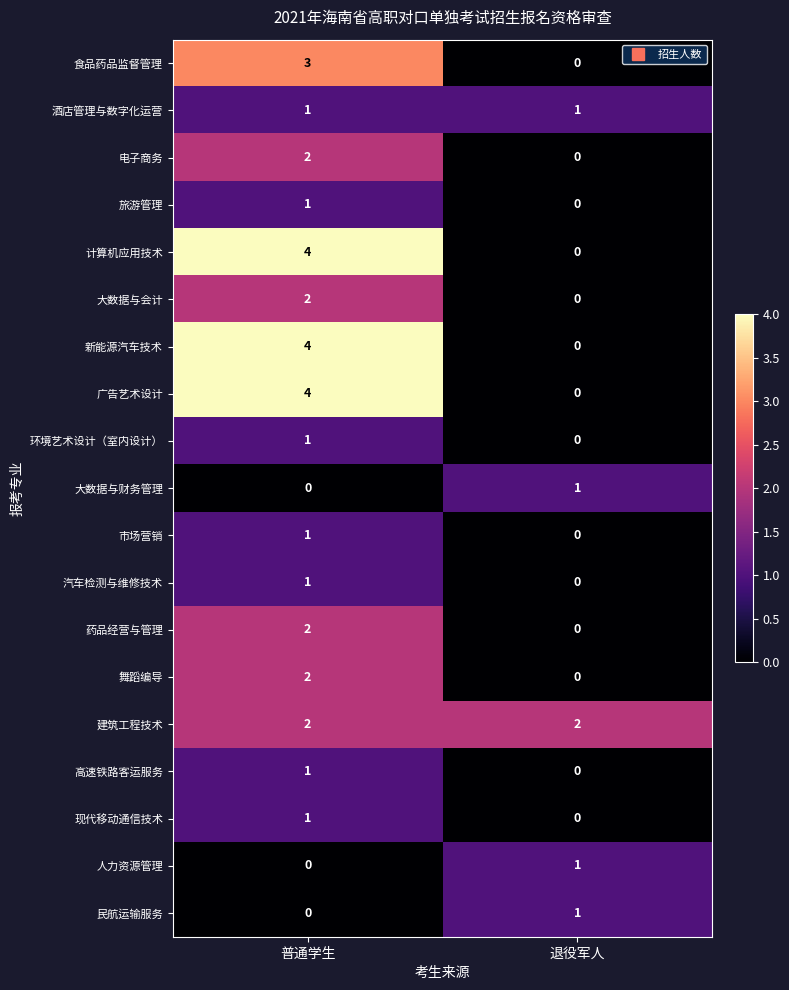

What is the difference between the highest and lowest values at 普通学生?

4